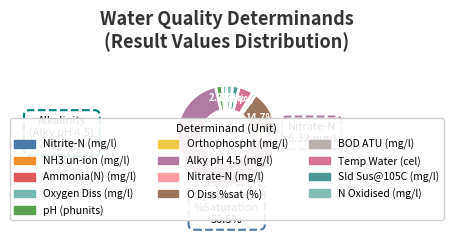

True or false: Oxygen Diss accounts for 1% of the total.

True